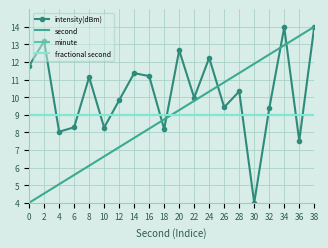

The minute series shows 9.0 at 32. True or false?

True